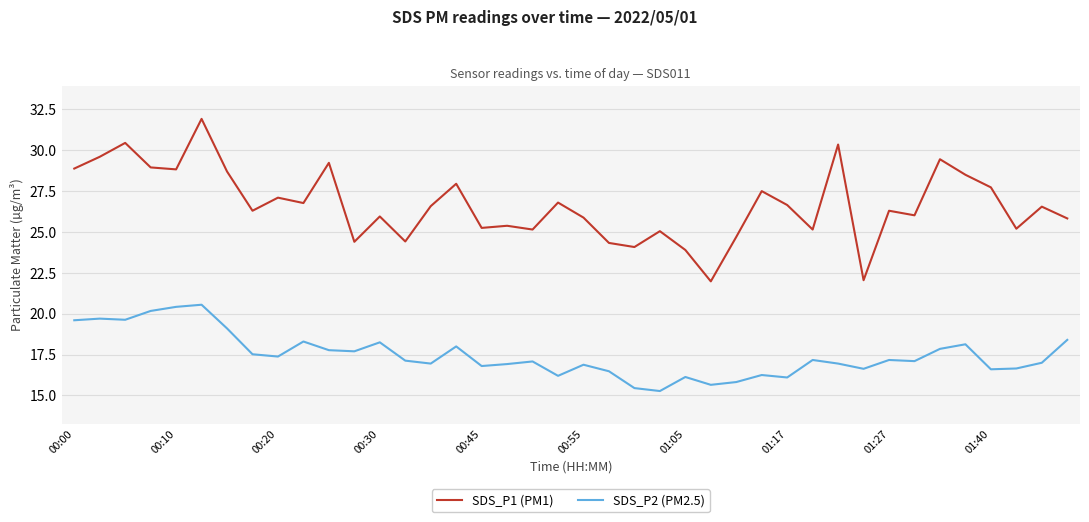

What is the average value of the SDS_P1 (PM1) series?

26.6